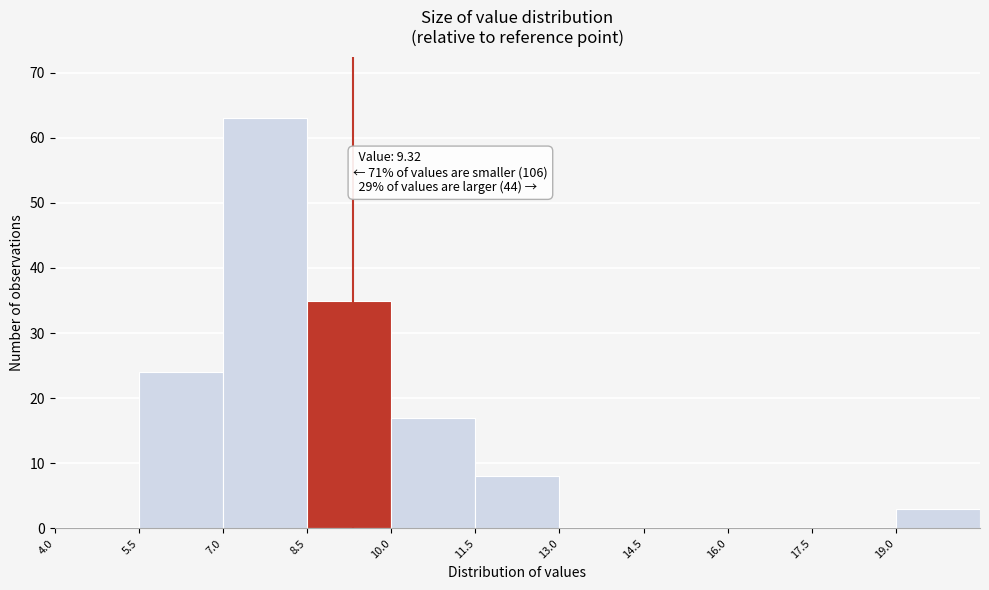

Over which range of the x-axis is the bar tallest?

7.0 to 8.5